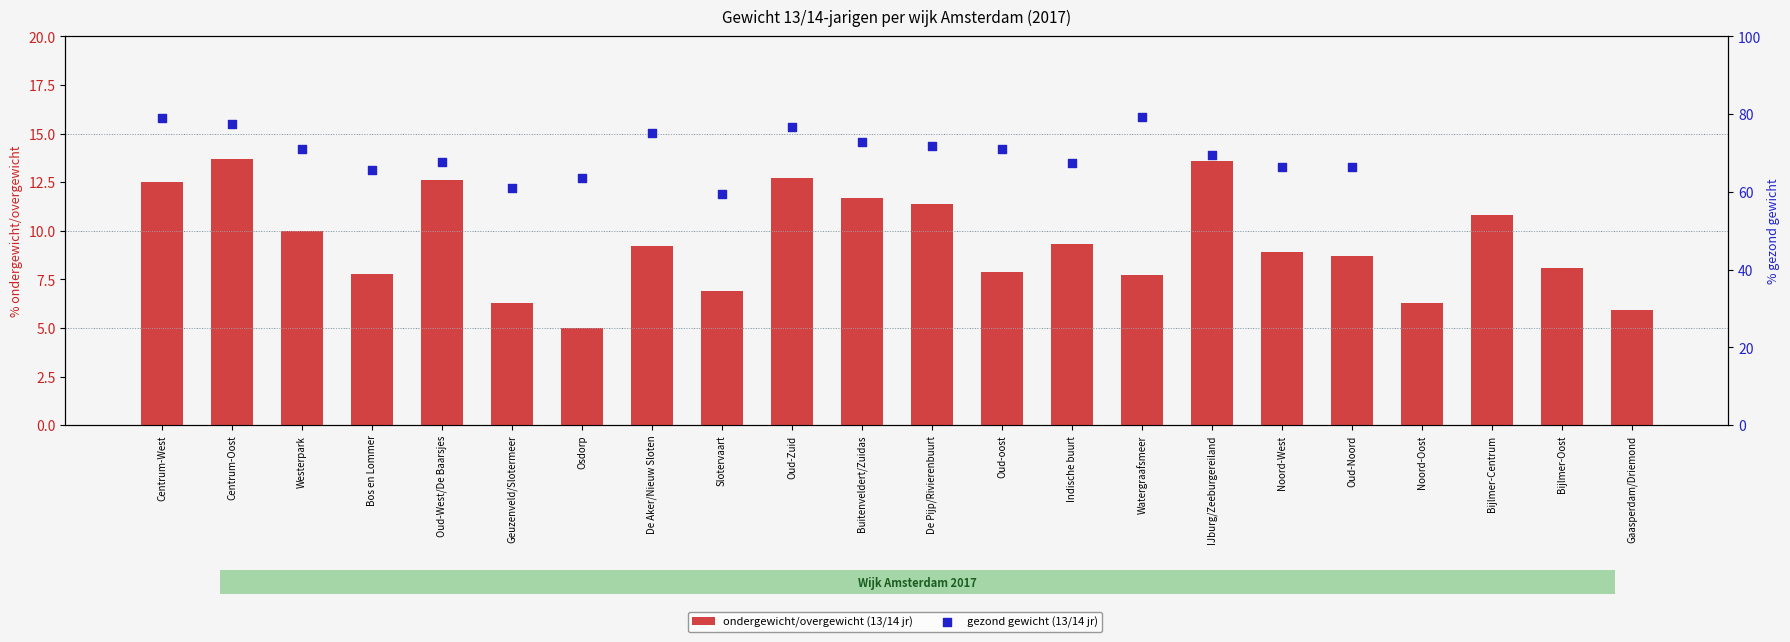

Approximately how many times larger is the value at Noord-Oost compared to Slotervaart?

0.9